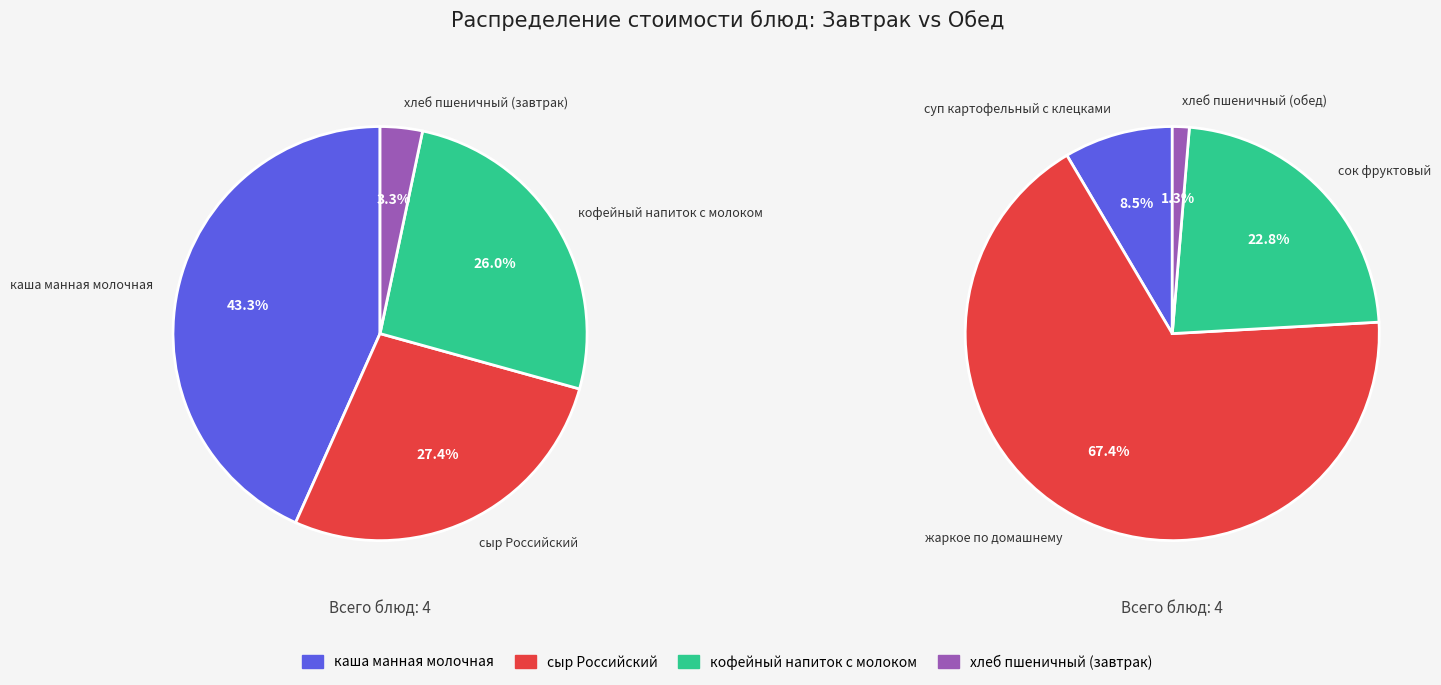

What is the largest slice in the pie chart?

каша манная молочная